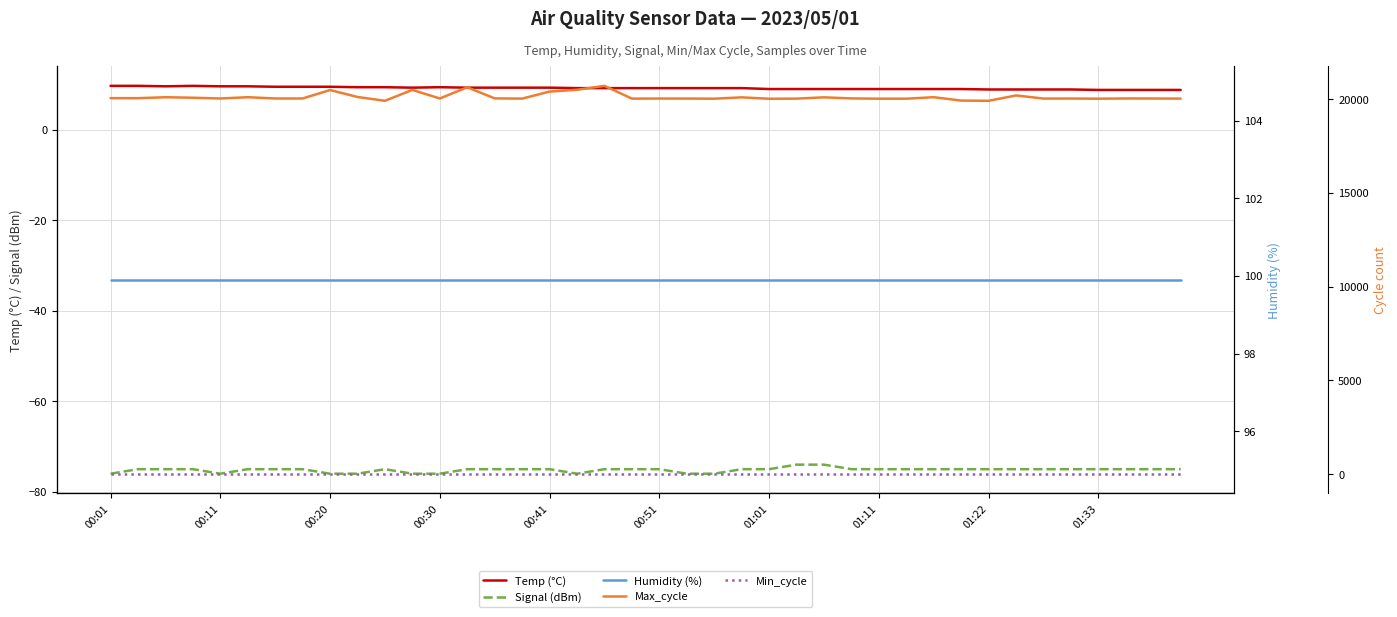

What is the lowest value of the Signal (dBm) series?

-76.0